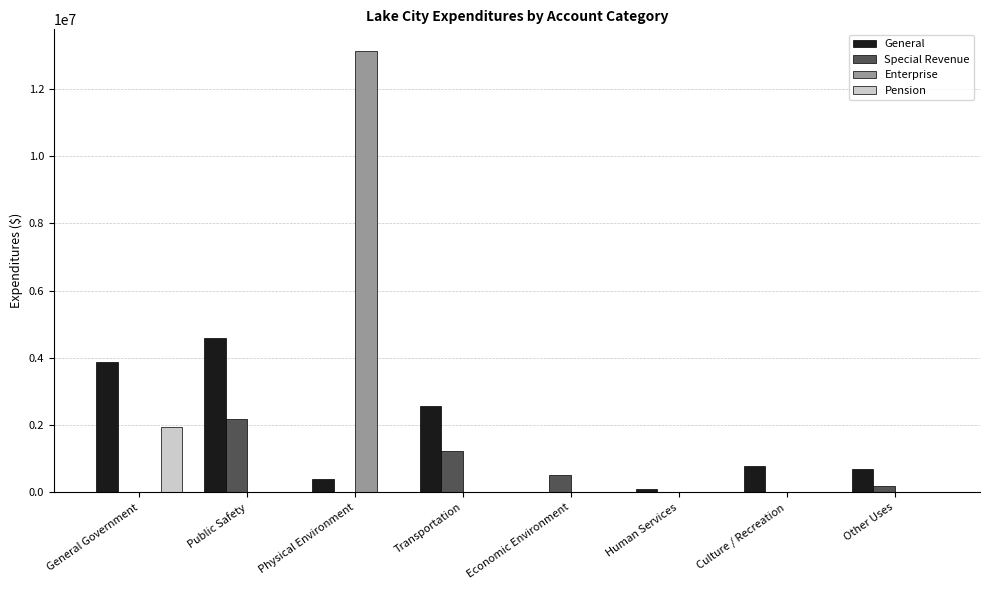

How many groups of bars are there?

8